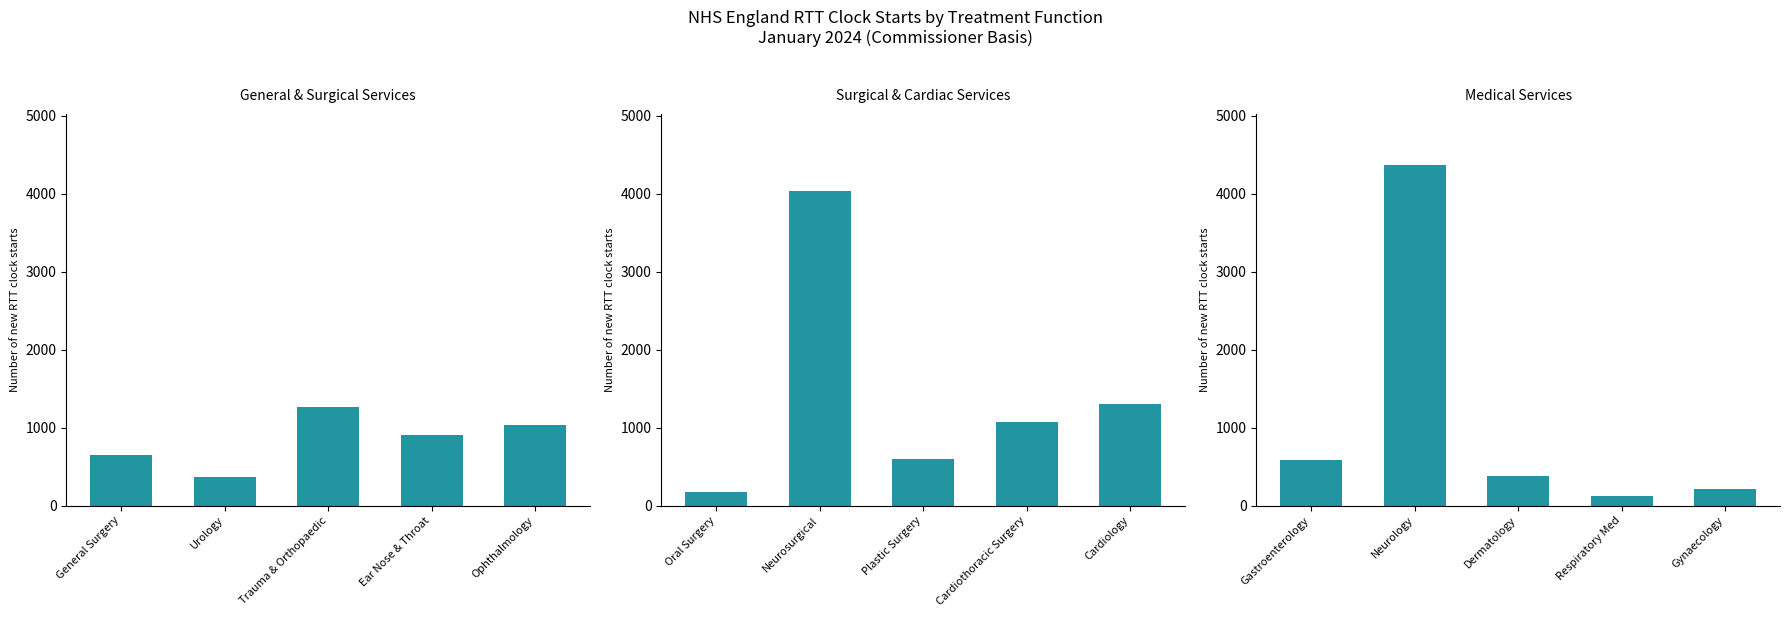

What position from the right is Respiratory Med?

2